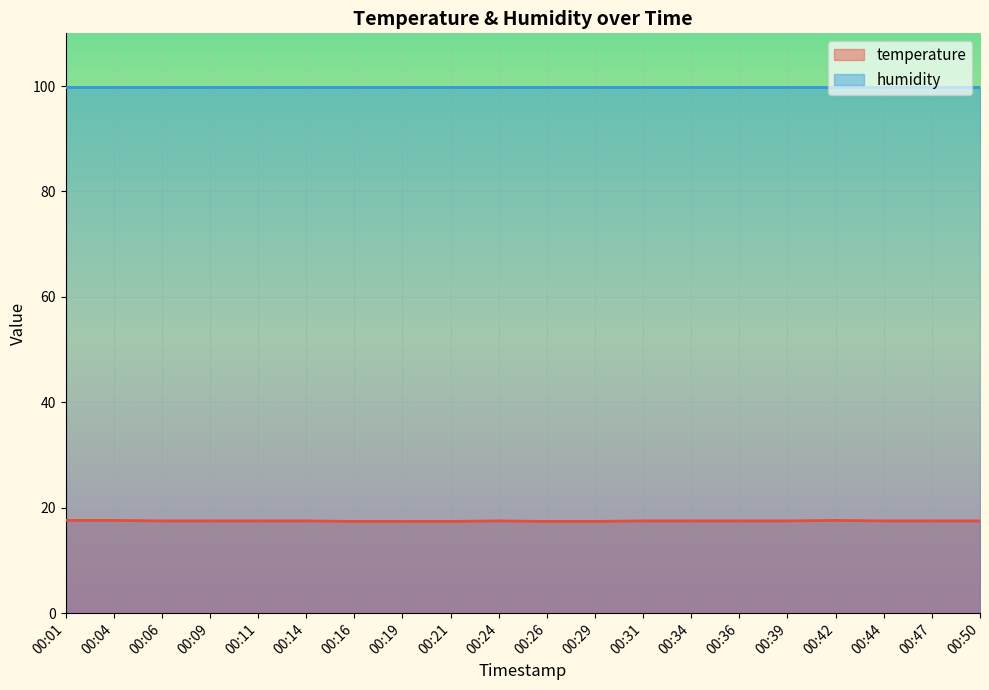

Which label corresponds to the smallest value in the chart?

00:16